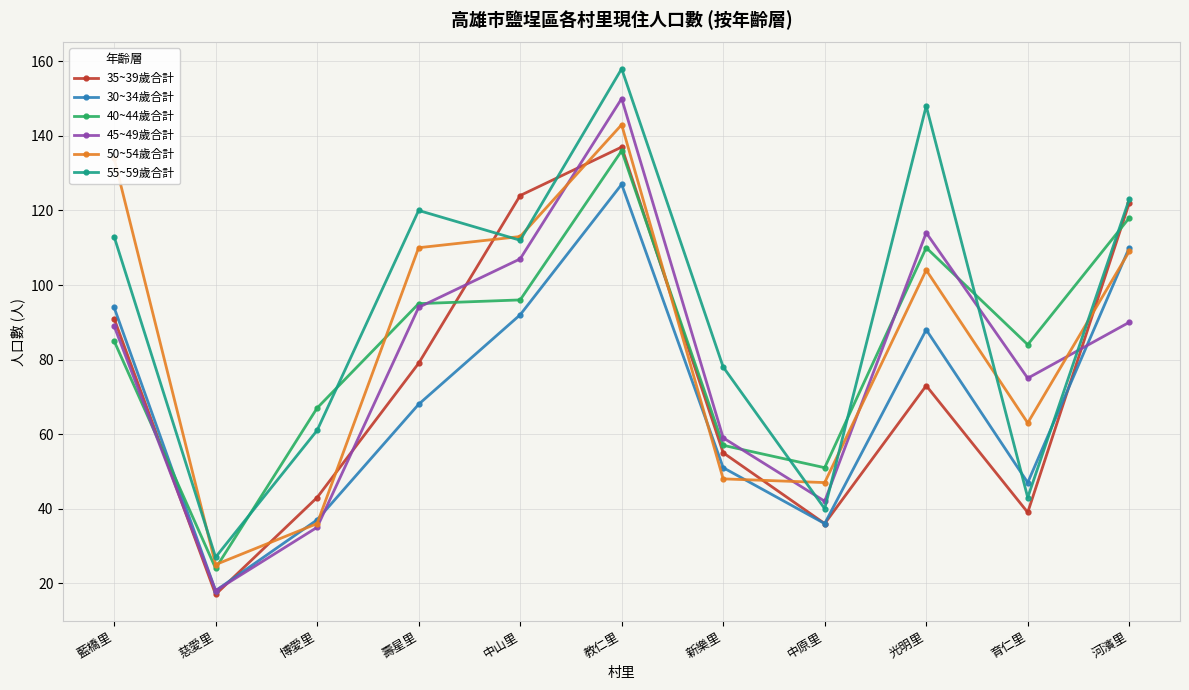

Reading right to left, transcribe all the data shown in this chart.

35~39歲合計: 122	39	73	36	55	137	124	79	43	17	91
30~34歲合計: 110	47	88	36	51	127	92	68	37	18	94
40~44歲合計: 118	84	110	51	57	136	96	95	67	24	85
45~49歲合計: 90	75	114	42	59	150	107	94	35	18	89
50~54歲合計: 109	63	104	47	48	143	113	110	36	25	134
55~59歲合計: 123	43	148	40	78	158	112	120	61	27	113